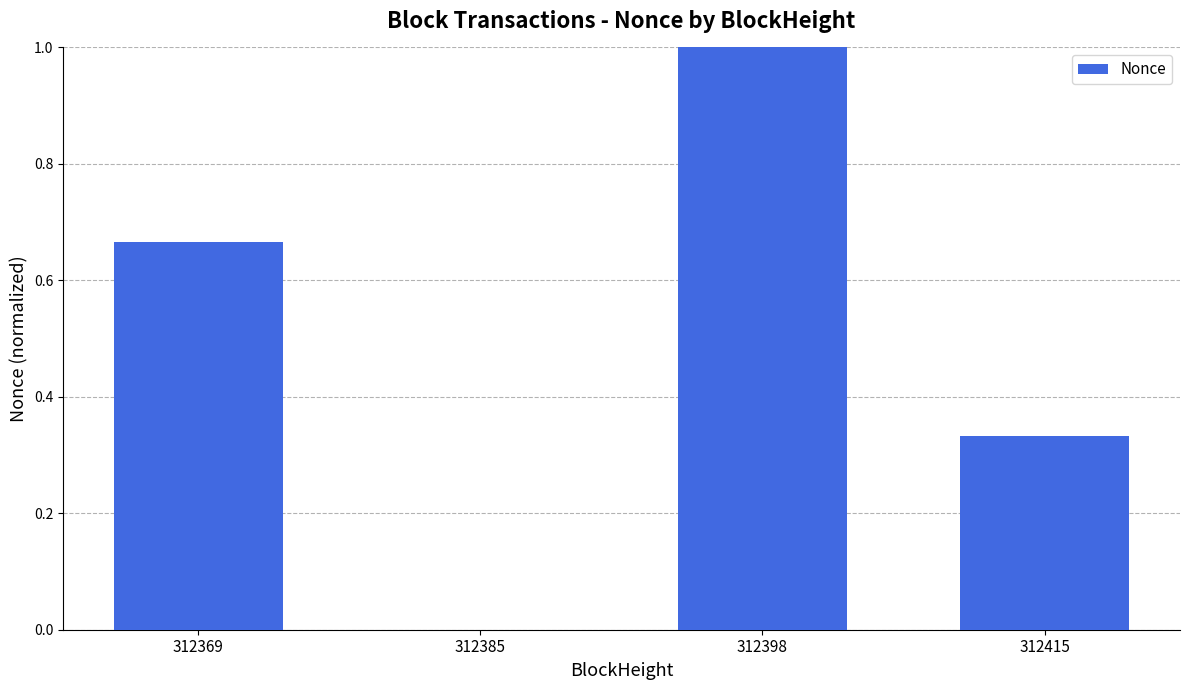

Is it true that the value at 312369 is 0.2?

False